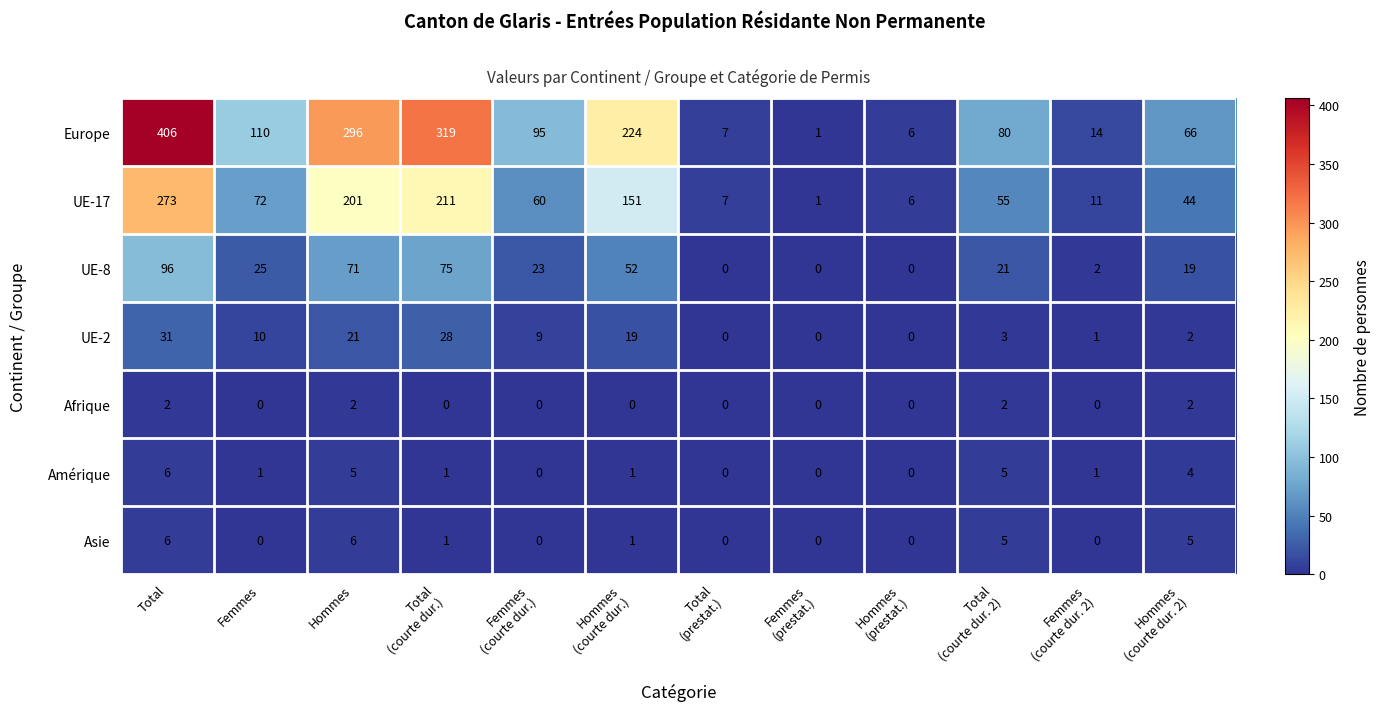

At how many categories does at least one series exceed 349?

1